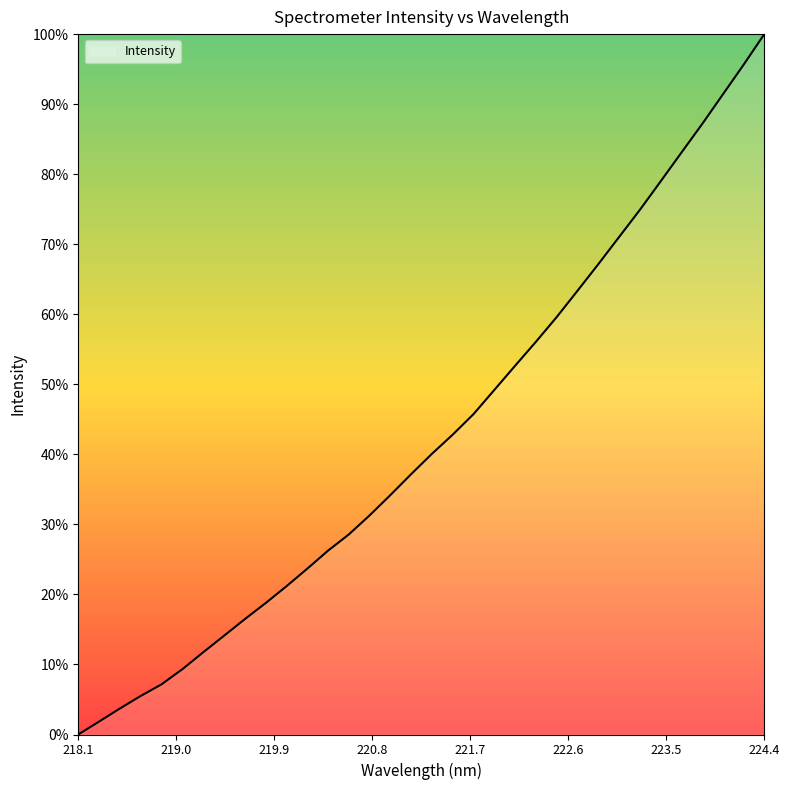

Reading right to left, list all the values displayed in this chart.

100.0	95.6	91.4	87.1	83.0	78.9	74.9	71.0	67.1	63.3	59.6	56.1	52.6	49.2	45.7	42.8	40.1	37.2	34.2	31.3	28.6	26.2	23.7	21.2	18.8	16.5	14.1	11.7	9.3	7.2	5.5	3.7	1.8	0.0